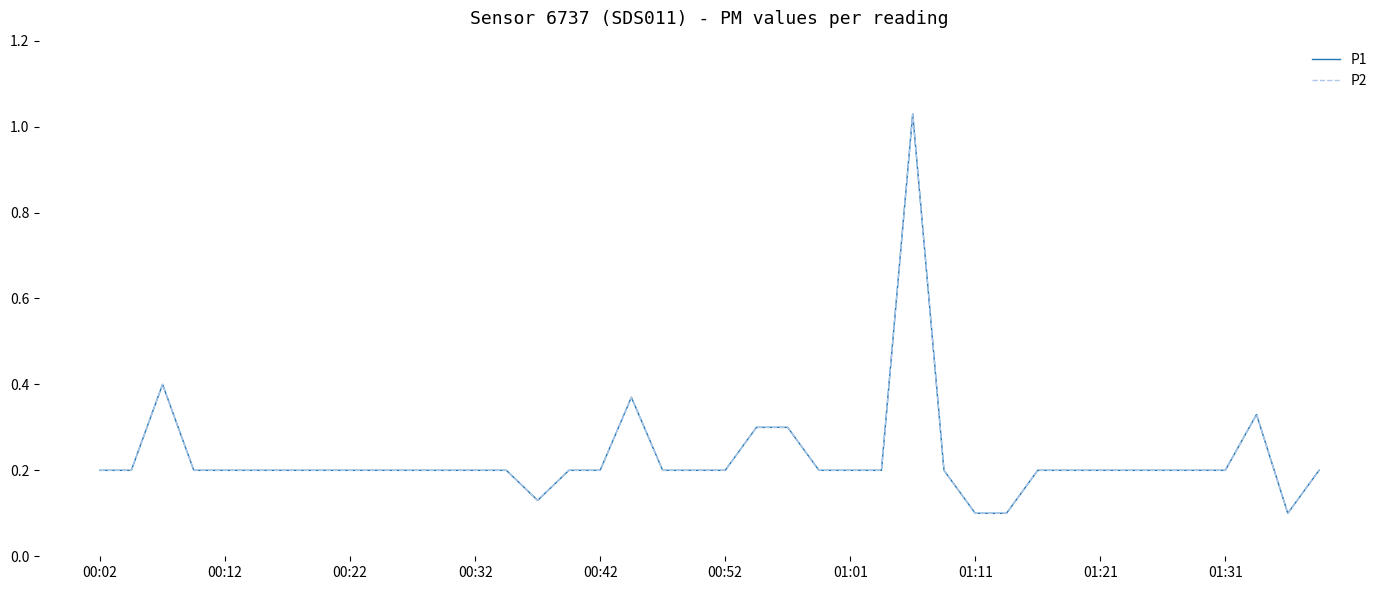

Does the chart display data point markers on the line(s)?

No